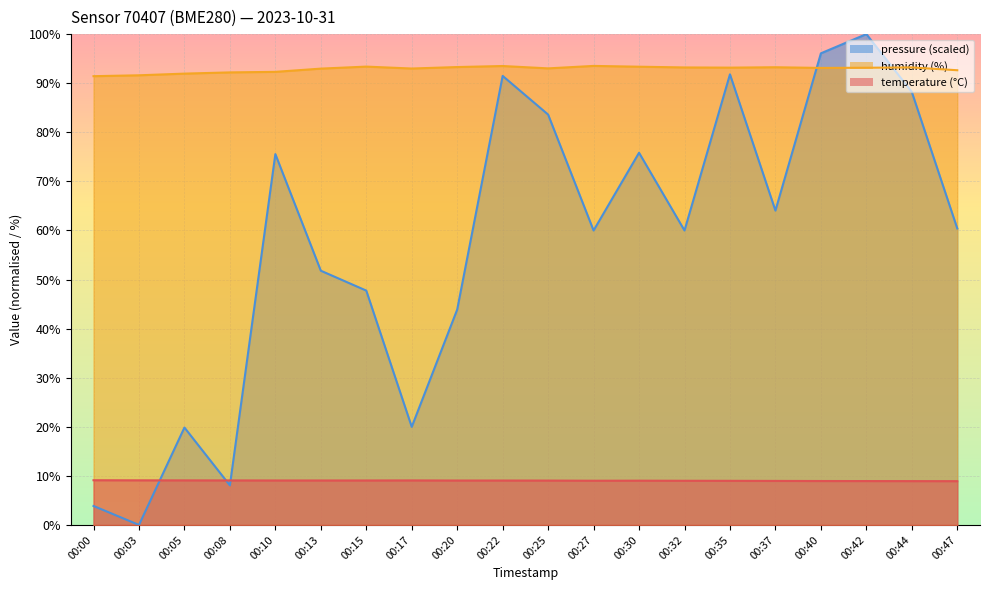

Where is the first local minimum for pressure_norm?

00:03